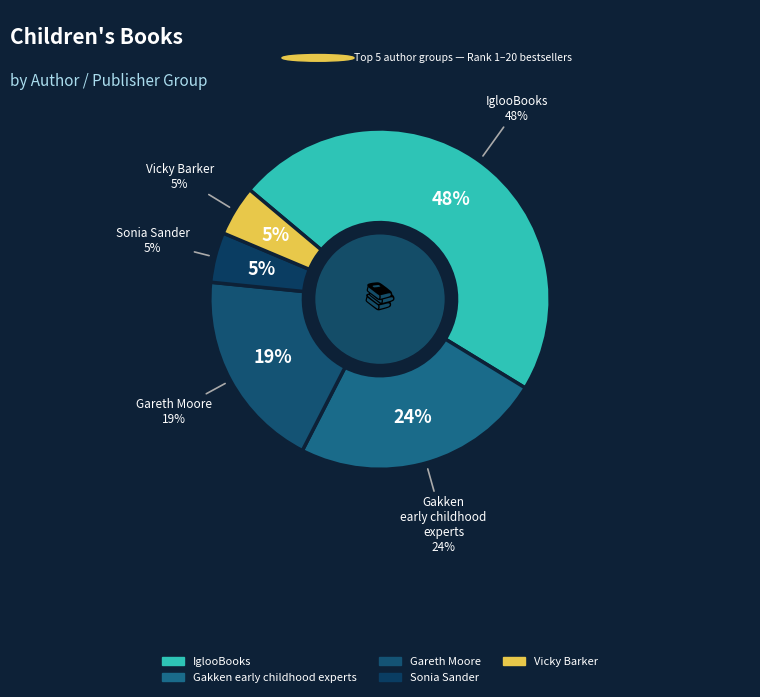

What is the ratio of the value at Gakken early childhood experts to the value at IglooBooks?

0.5